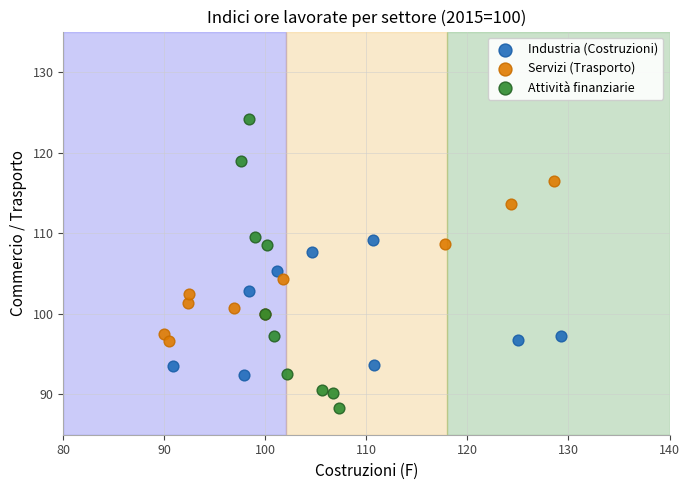

Which series reaches the minimum Y coordinate?

Attività finanziarie